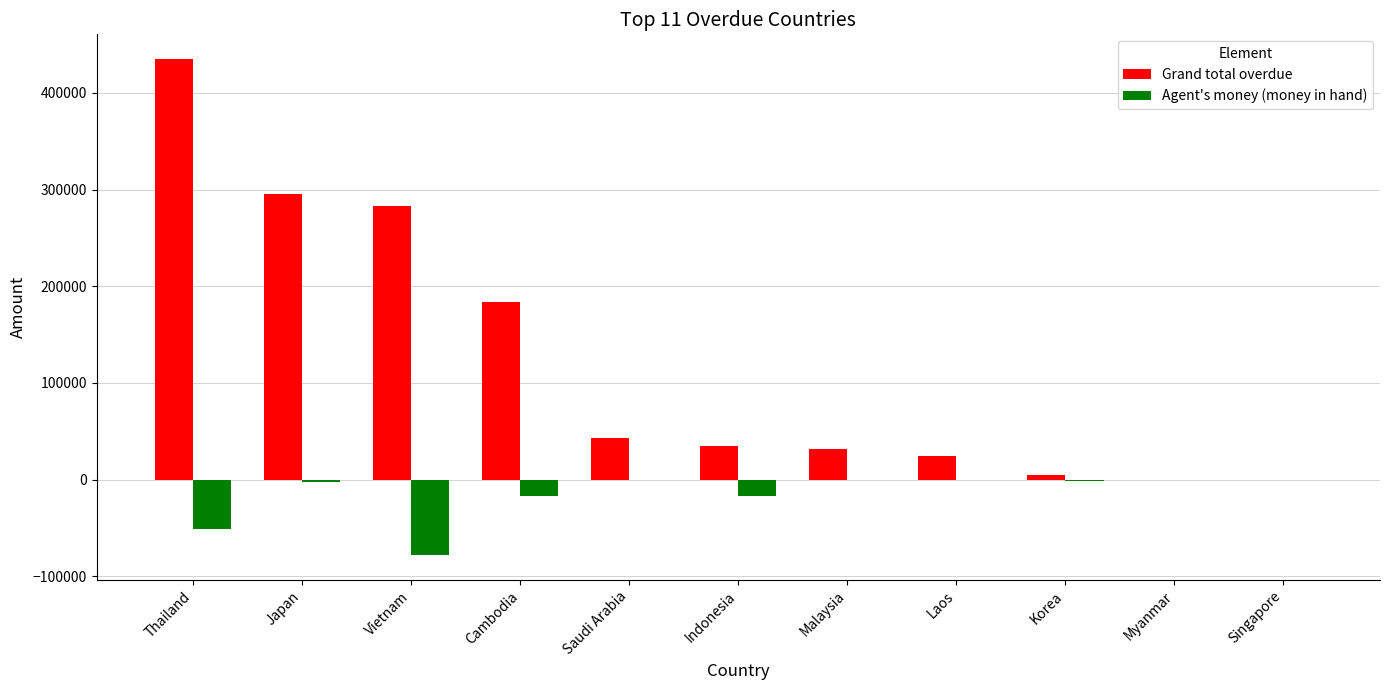

Is it true that Grand total overdue equals 24446.0 at Laos?

True